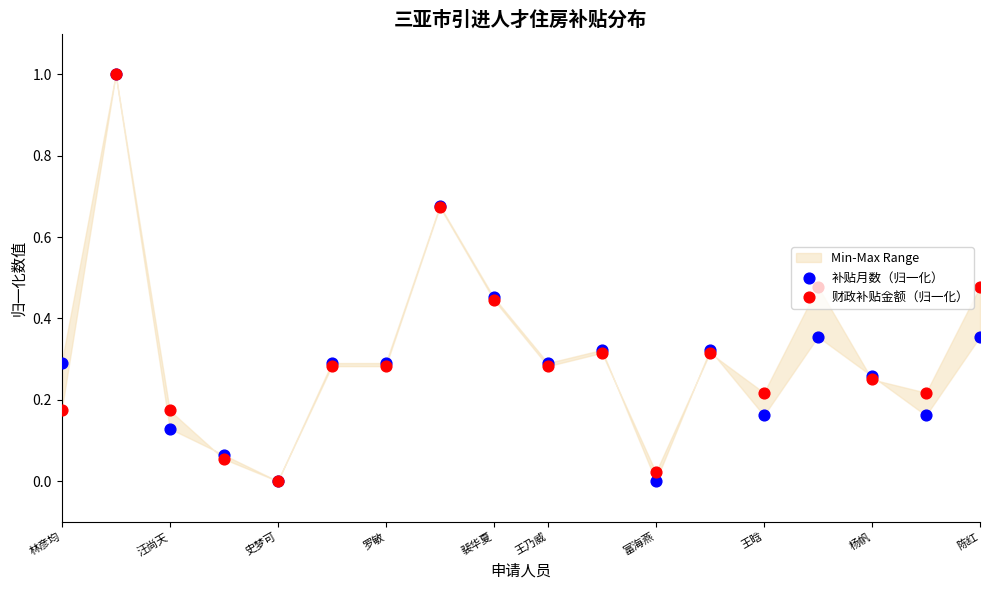

Which series reaches the maximum Y coordinate?

补贴月数（归一化）